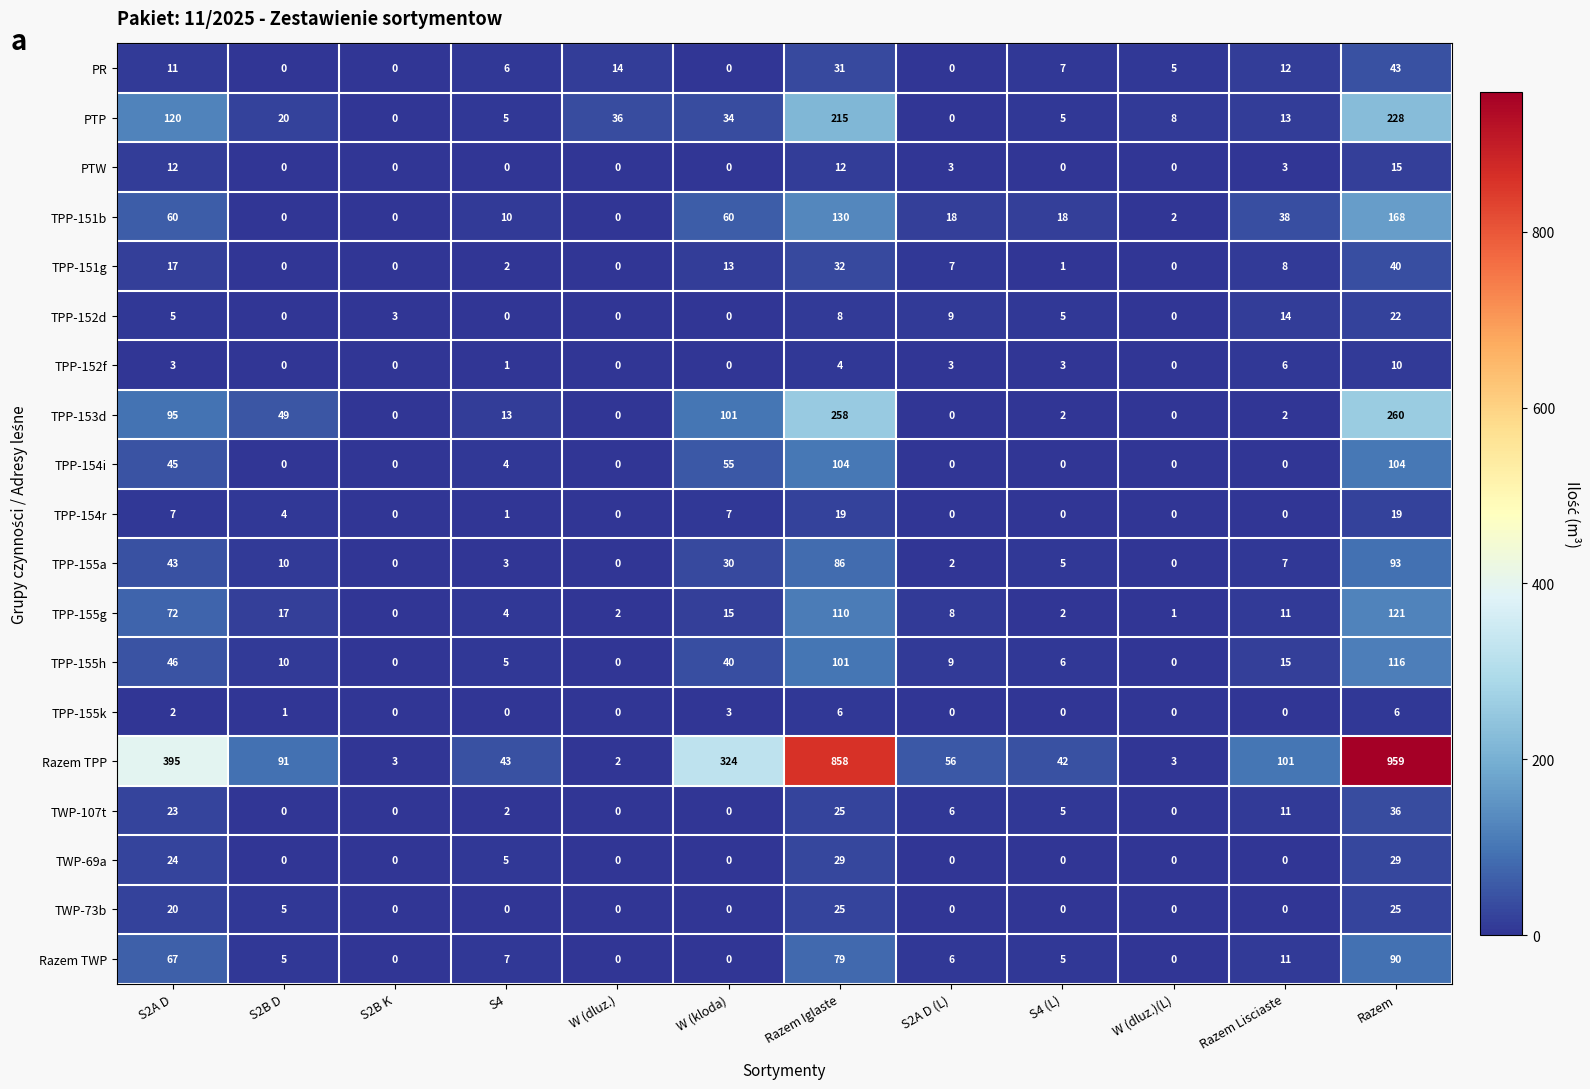

At S2A D, list the series in order from largest to smallest.

Razem TPP, PTP, TPP-153d, TPP-155g, Razem TWP, TPP-151b, TPP-155h, TPP-154i, TPP-155a, TWP-69a, TWP-107t, TWP-73b, TPP-151g, PTW, PR, TPP-154r, TPP-152d, TPP-152f, TPP-155k